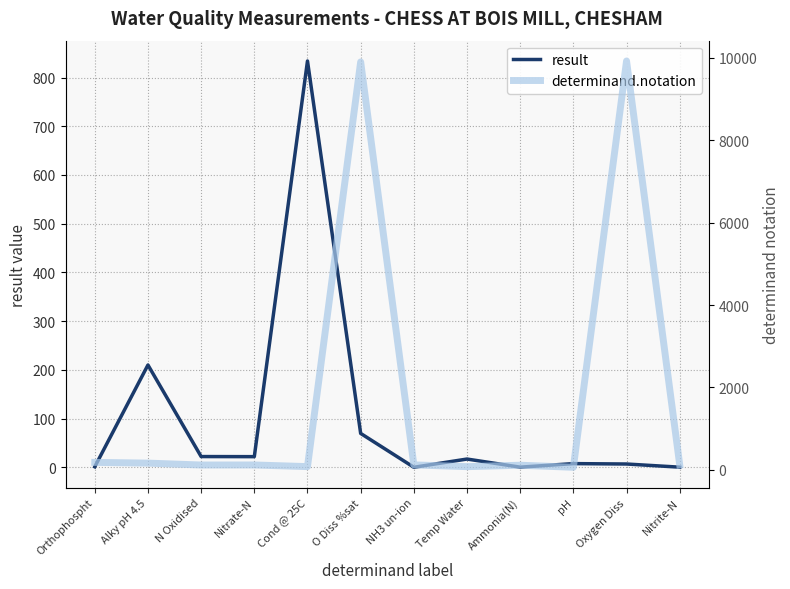

Reading left to right, what are all the values shown in this chart?

result: Orthophospht=1.0	Alky pH 4.5=210.0	N Oxidised=22.0	Nitrate-N=21.8	Cond @ 25C=834.0	O Diss %sat=69.5	NH3 un-ion=0.0	Temp Water=16.9	Ammonia(N)=0.2	pH=7.5	Oxygen Diss=6.7	Nitrite-N=0.2
determinand.notation: Orthophospht=180.0	Alky pH 4.5=162.0	N Oxidised=116.0	Nitrate-N=117.0	Cond @ 25C=77.0	O Diss %sat=9901.0	NH3 un-ion=119.0	Temp Water=76.0	Ammonia(N)=111.0	pH=61.0	Oxygen Diss=9924.0	Nitrite-N=118.0